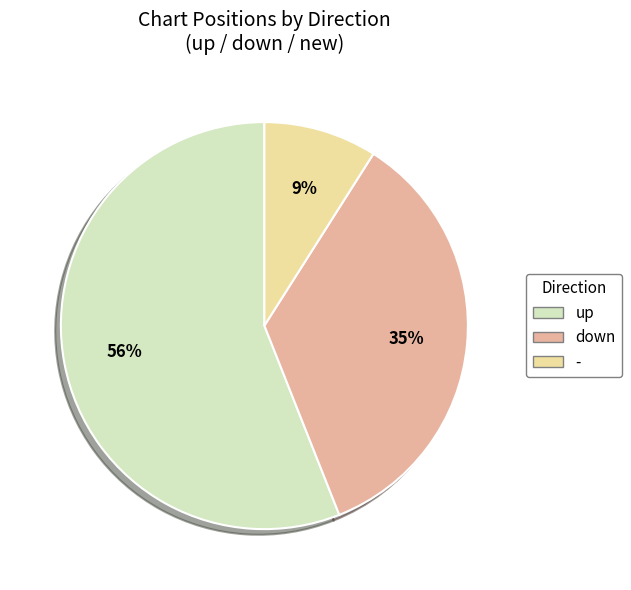

Rank the categories by value from lowest to highest.

-, down, up